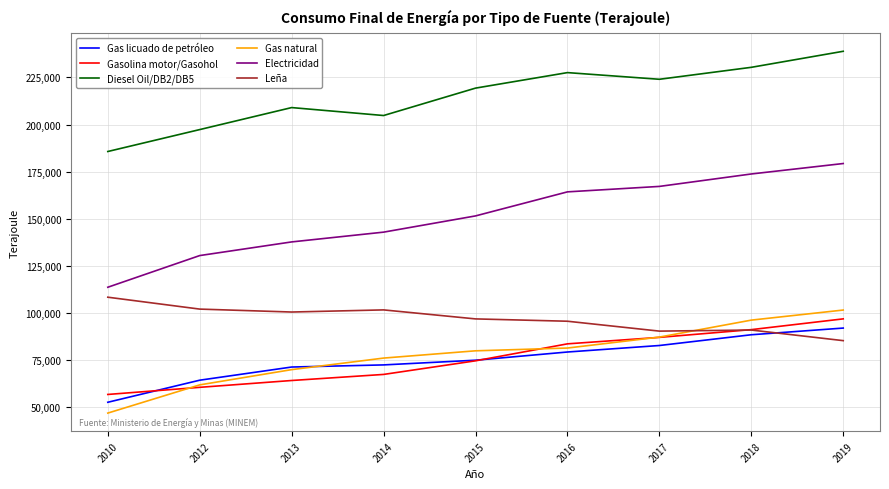

The Leña series shows 108417 at 2010. True or false?

True